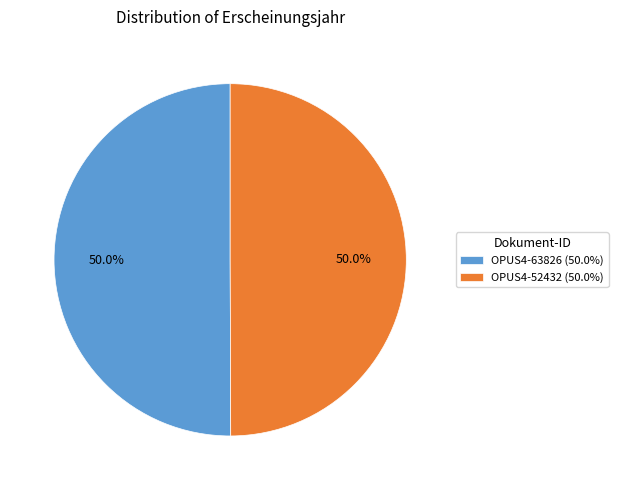

Approximately how many times larger is the value at OPUS4-52432 compared to OPUS4-63826?

1.0